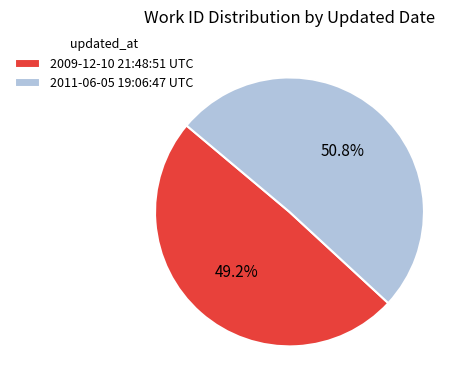

To the nearest percent, what is the average slice percentage?

50%